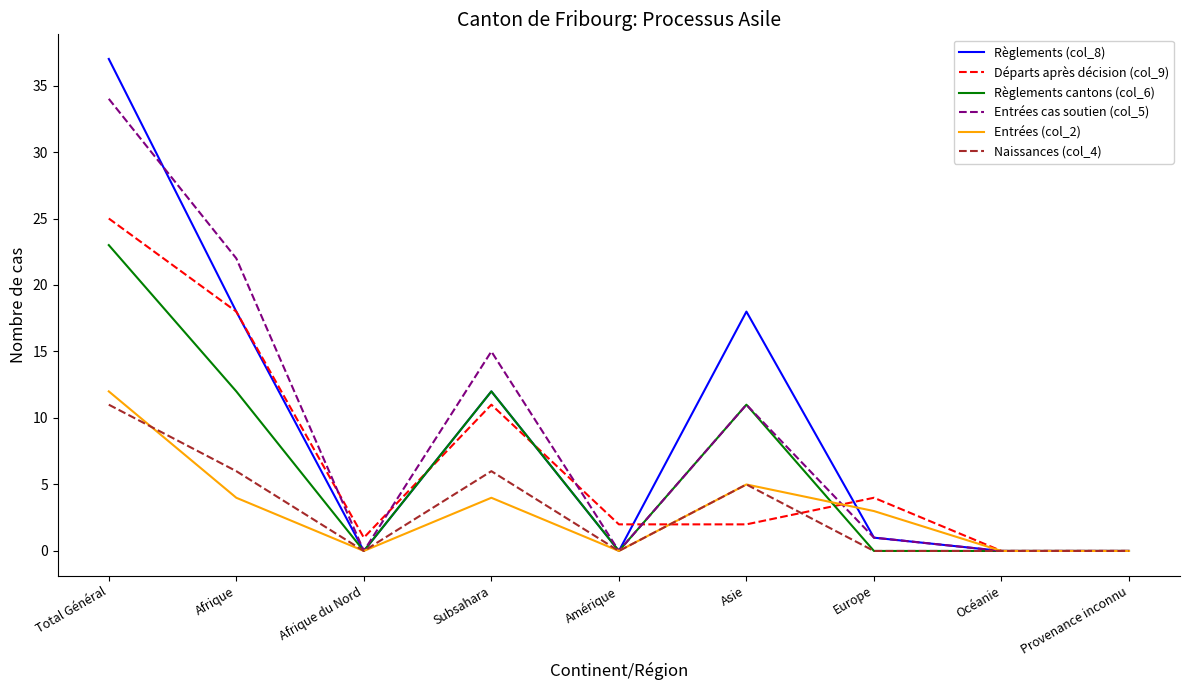

The value of Entrées (col_2) at Europe is 1. True or false?

False